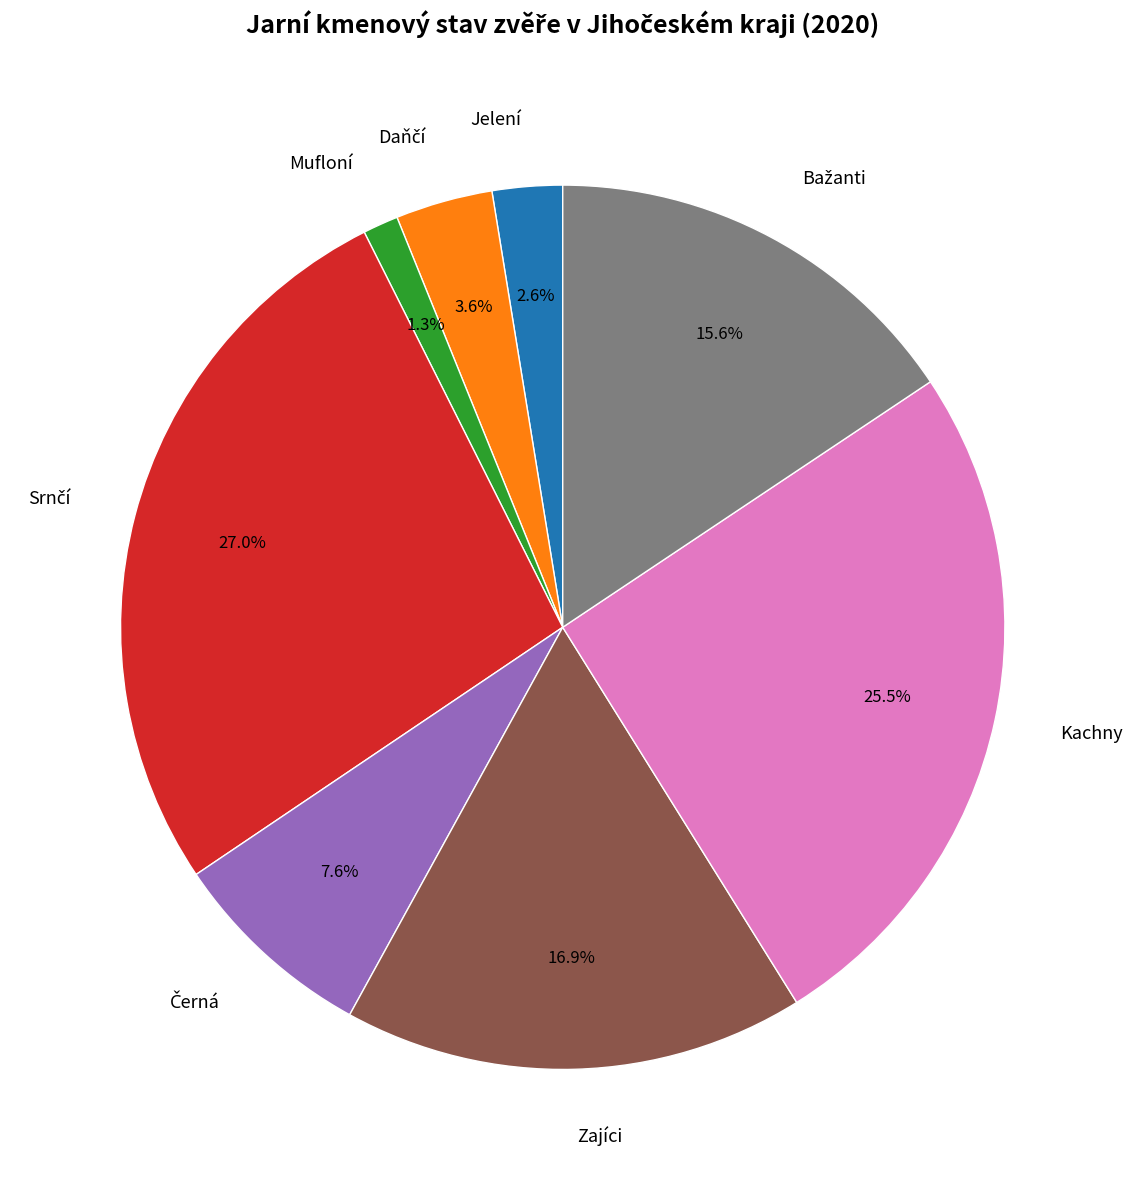

The Mufloní slice represents 12% of the pie. True or false?

False